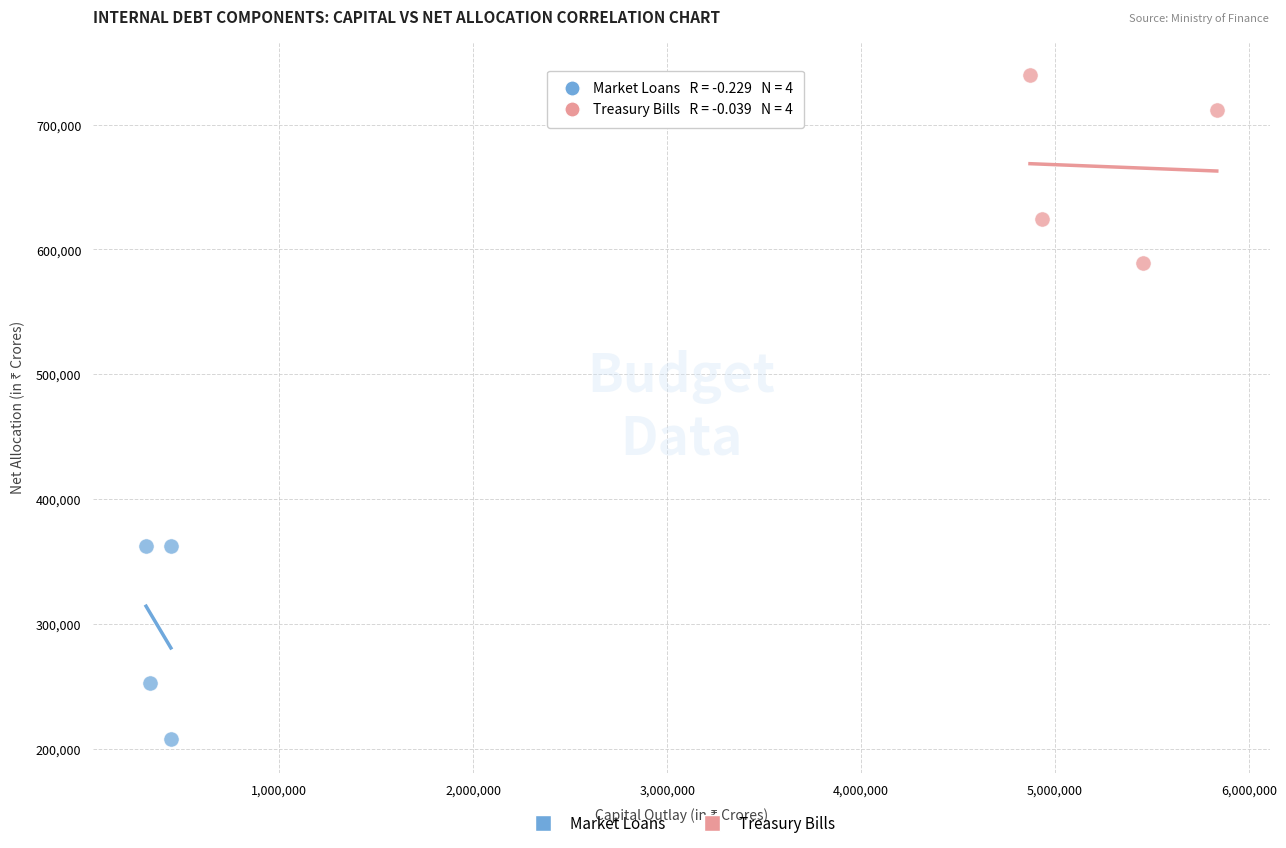

Which series reaches the minimum Y coordinate?

Market Loans